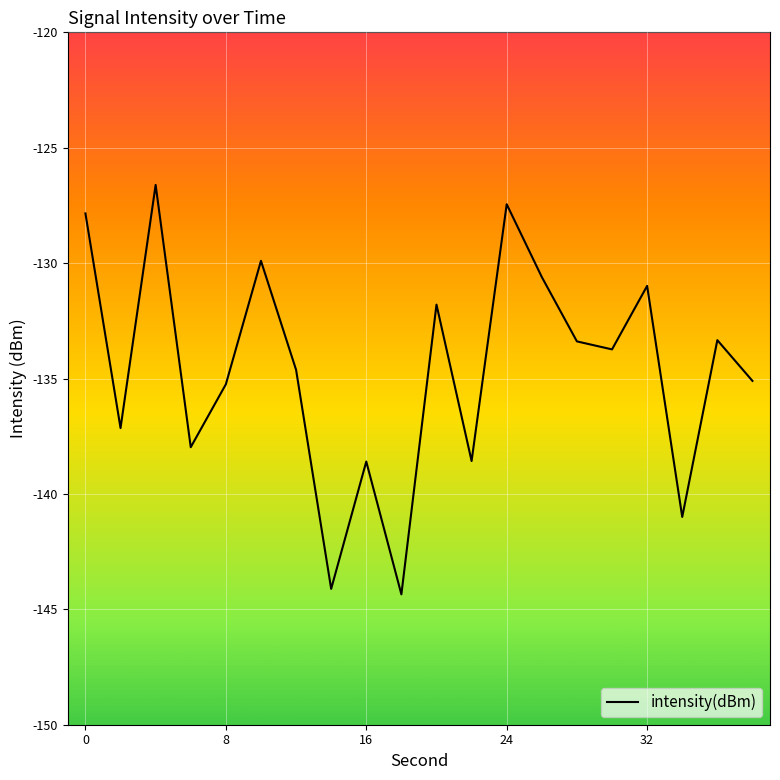

What is the minimum value shown in the chart?

-144.4